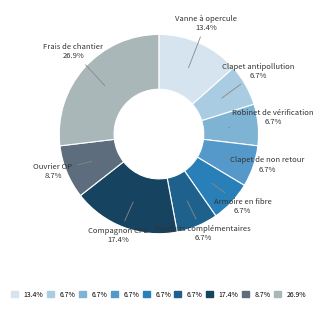

Is there a majority slice in this chart?

No